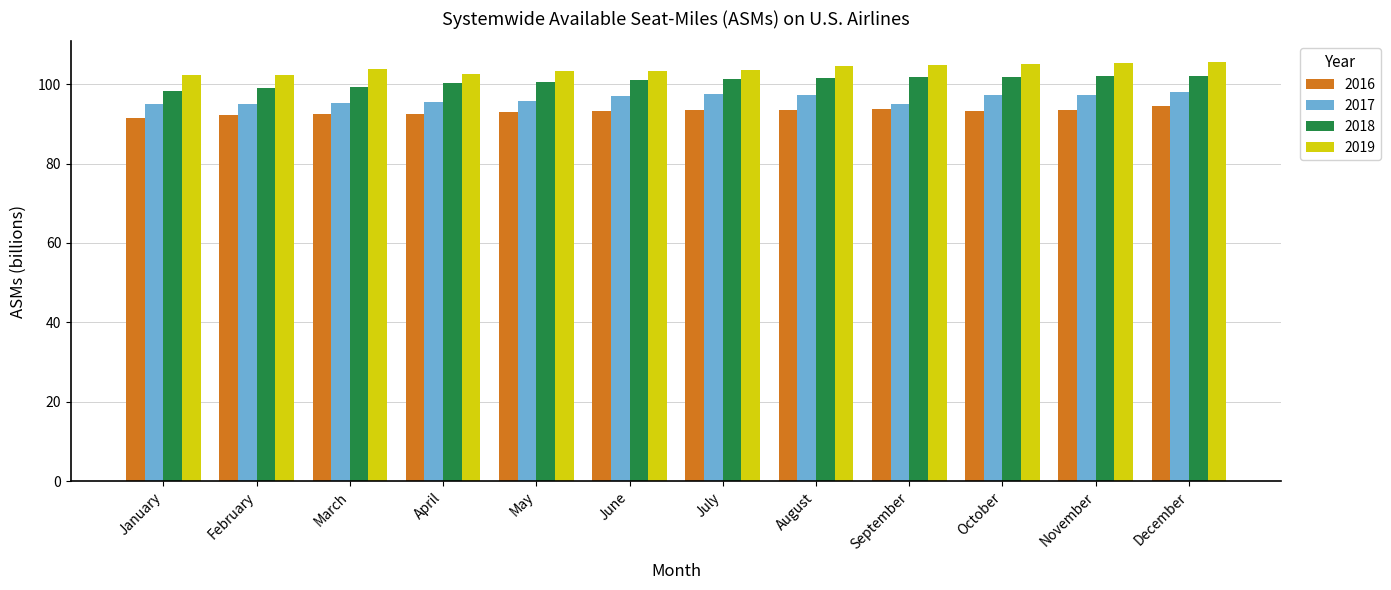

What is the difference between the 2019 values at May and April?

0.7